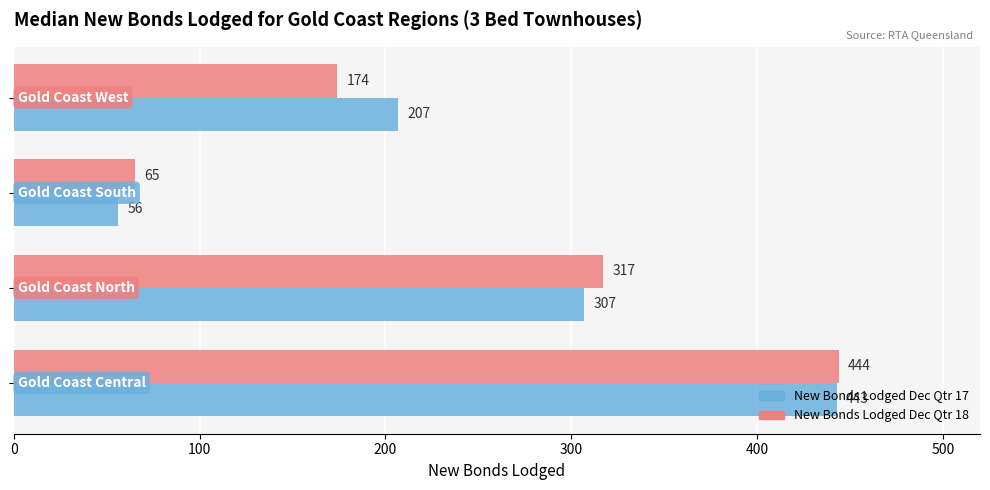

Rank the series by their maximum value, from lowest to highest.

New Bonds Lodged Dec Qtr 17, New Bonds Lodged Dec Qtr 18